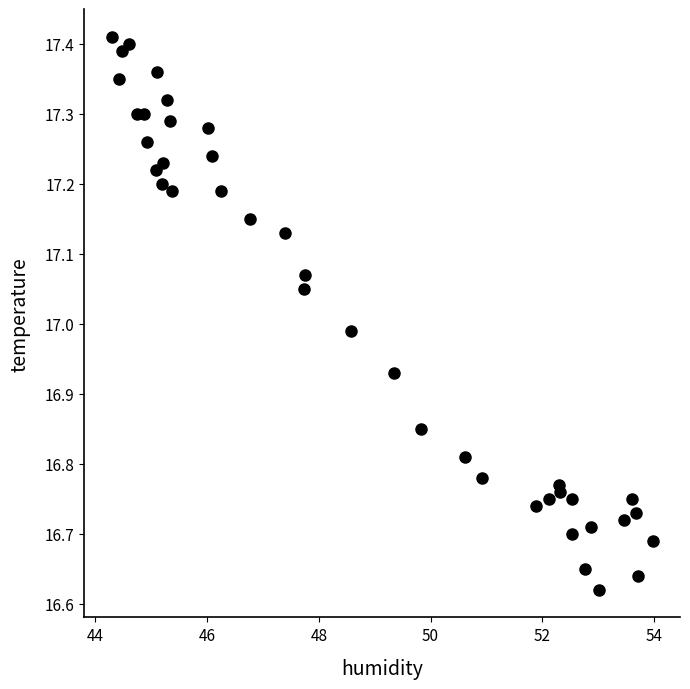

What is the range of X values (max minus min)?

9.7